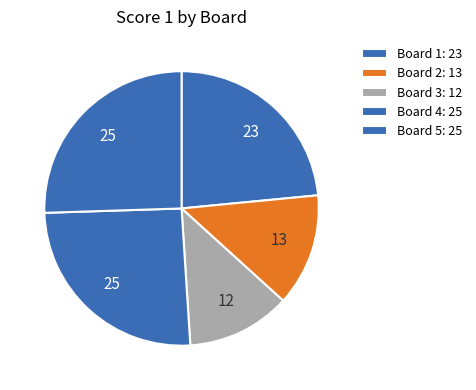

The Board 3 slice represents 18% of the pie. True or false?

False